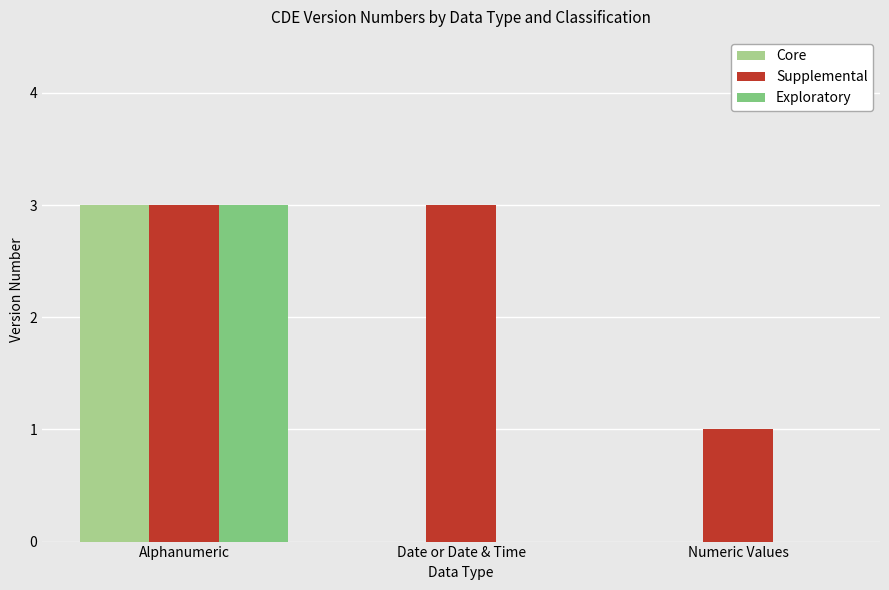

How many series are shown in this chart?

3